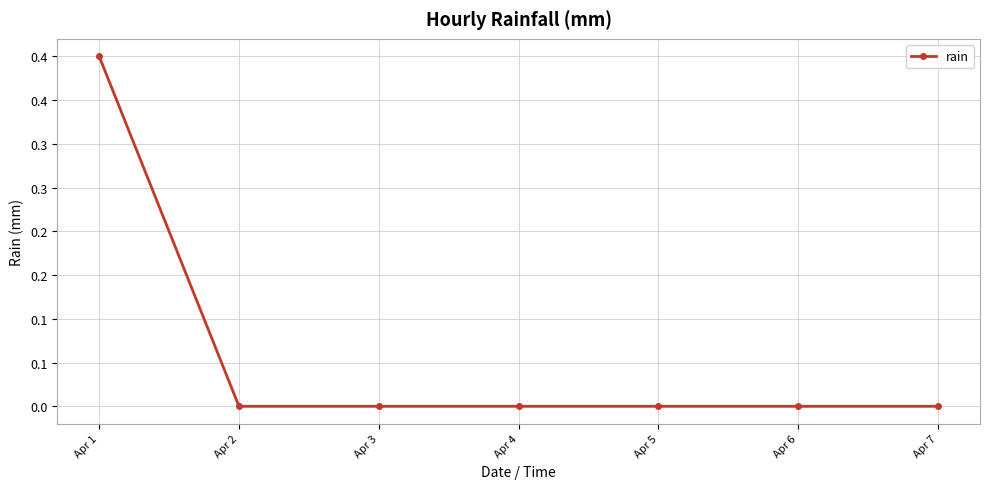

How many series are shown in this chart?

1